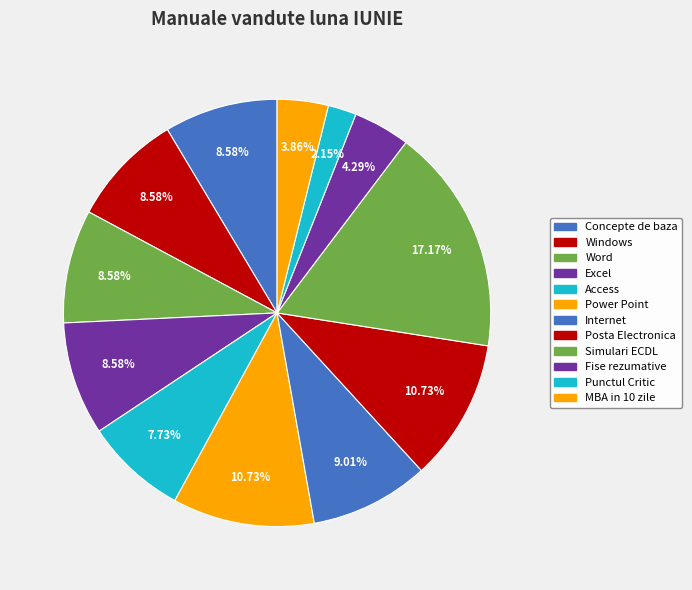

What percentage is the Access slice, to the nearest percent?

8%